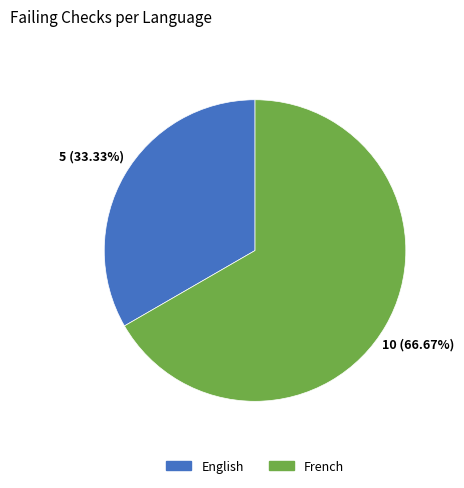

Is there any slice that represents more than half of the pie?

Yes